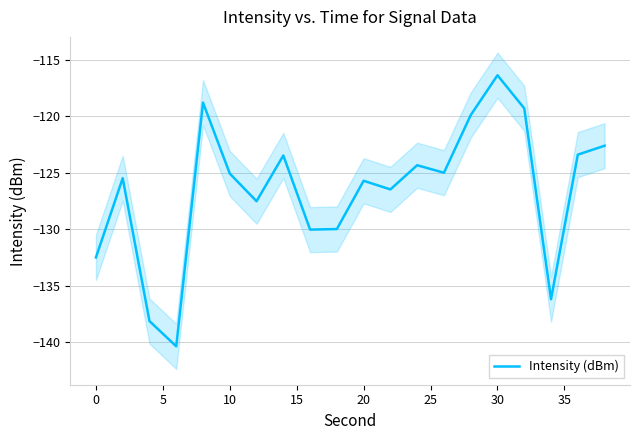

Does the chart display data point markers on the line(s)?

No